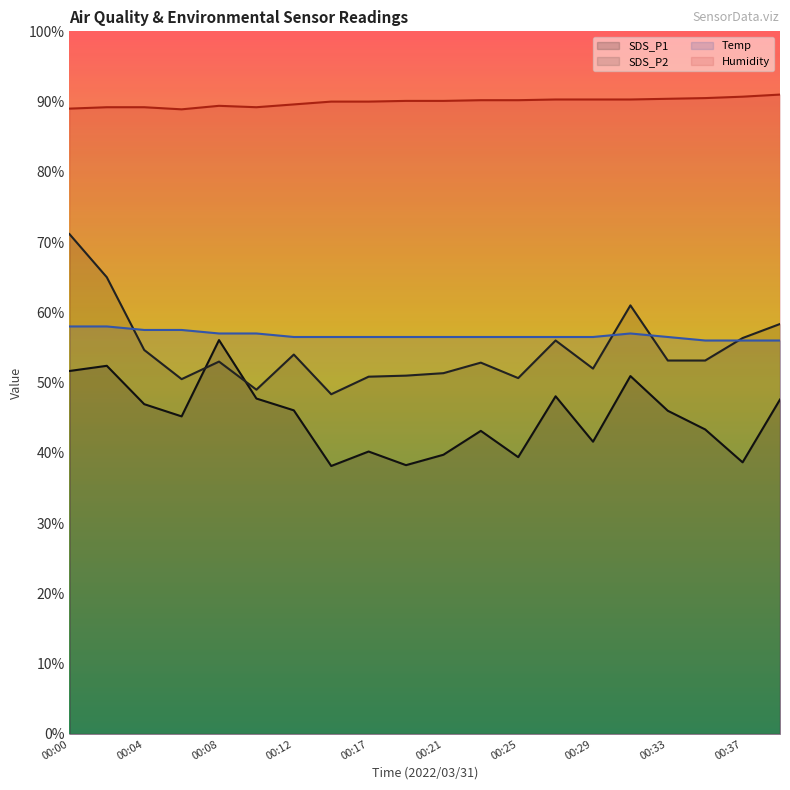

What is the difference between the maximum and minimum values in the SDS_P1 series?

17.9